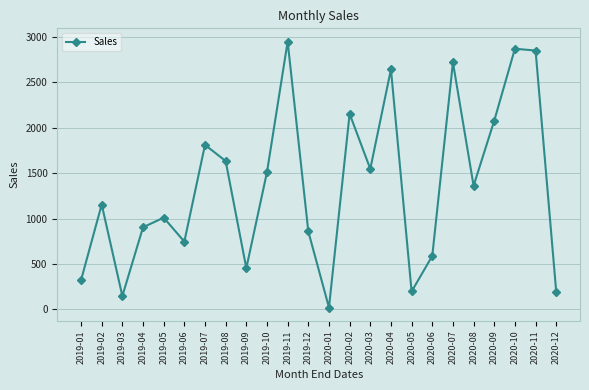

Is it true that the value at 2019-08 is 1633.7?

True